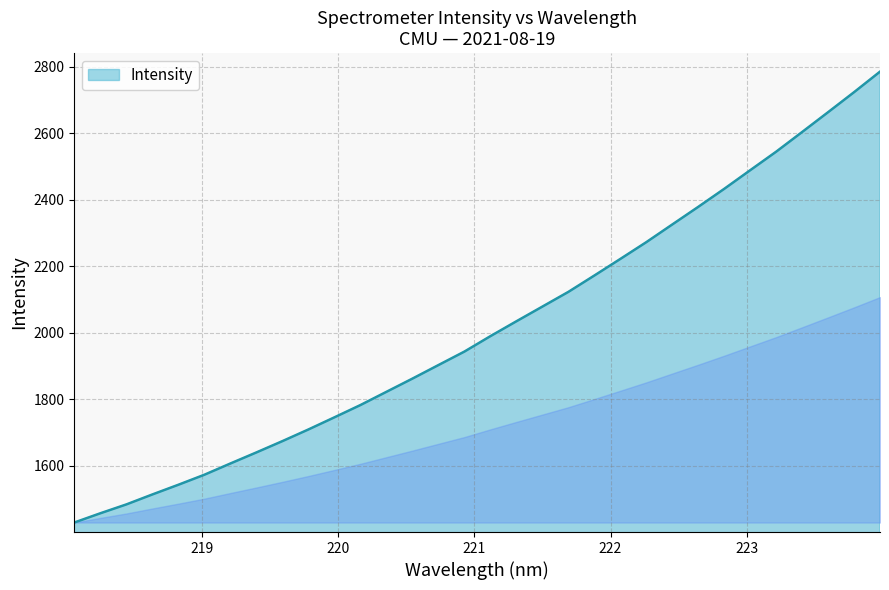

What is the difference between the maximum and second lowest values?

1327.8